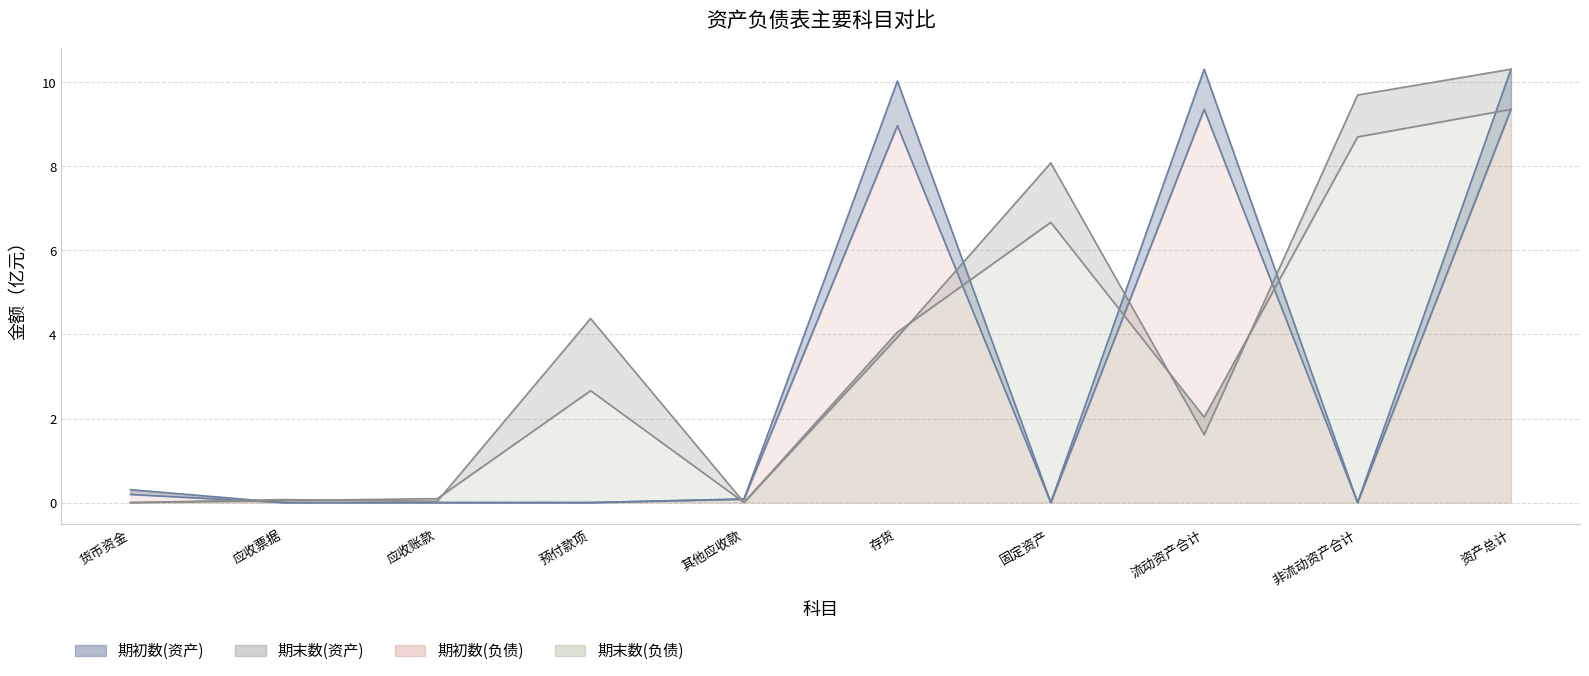

Where is 期初数(资产) nearest to the value 4?

货币资金